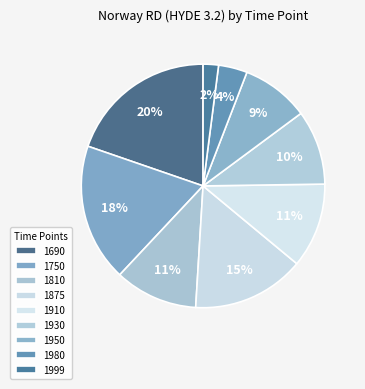

Rank the categories by value from highest to lowest.

1690, 1750, 1875, 1910, 1810, 1930, 1950, 1980, 1999